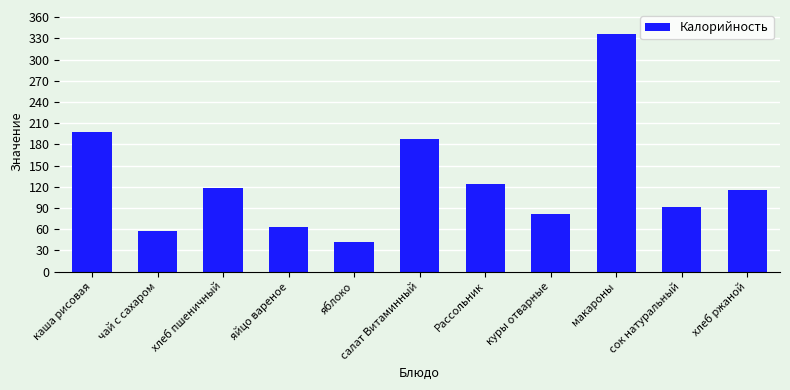

The value at каша рисовая is 274.7. True or false?

False